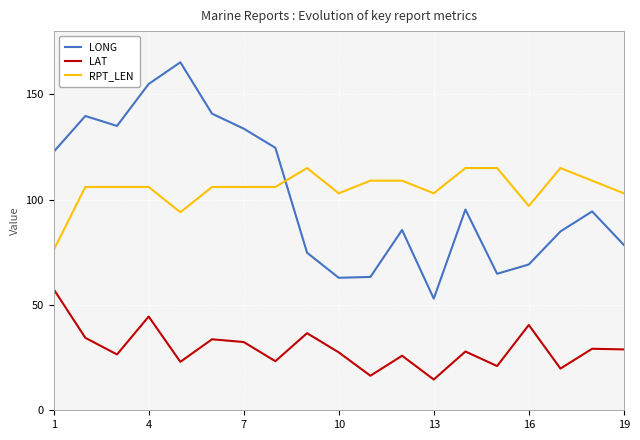

What are all the series names shown in the legend?

LONG, LAT, RPT_LEN